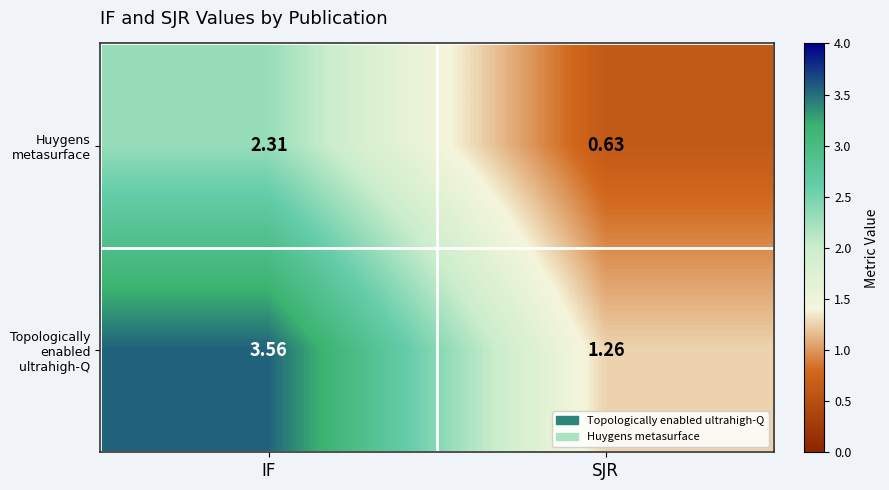

Count the number of data series in this chart.

2